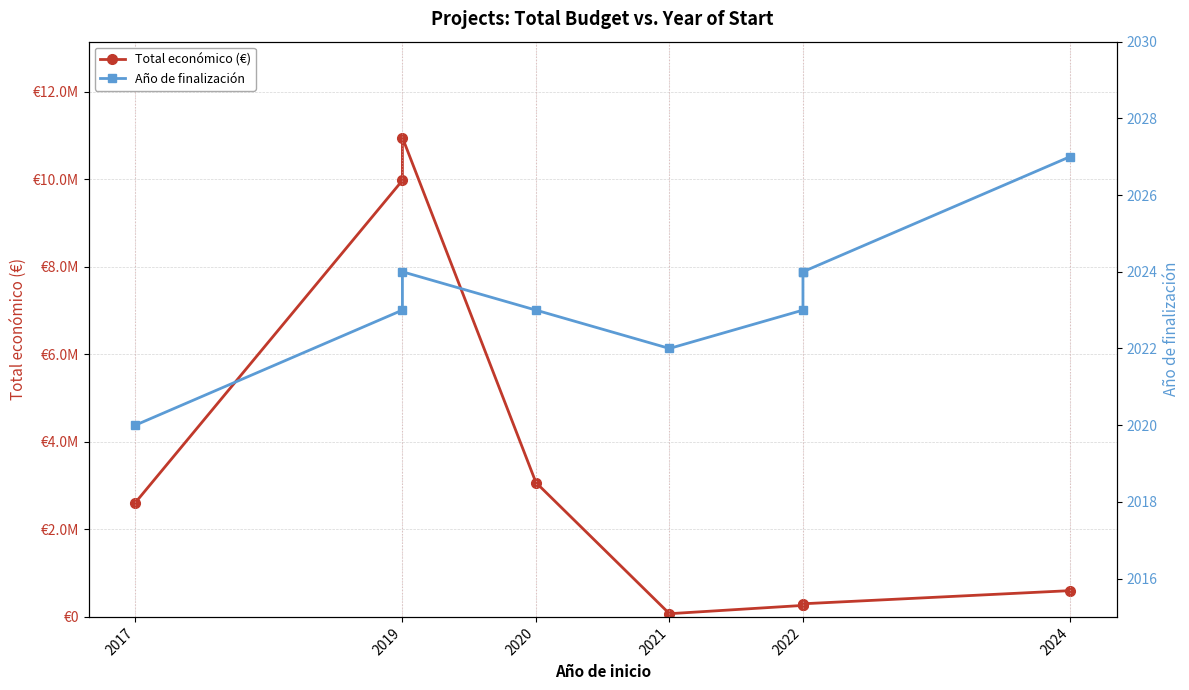

What are all the series names shown in the legend?

Total económico (€), Año de finalización